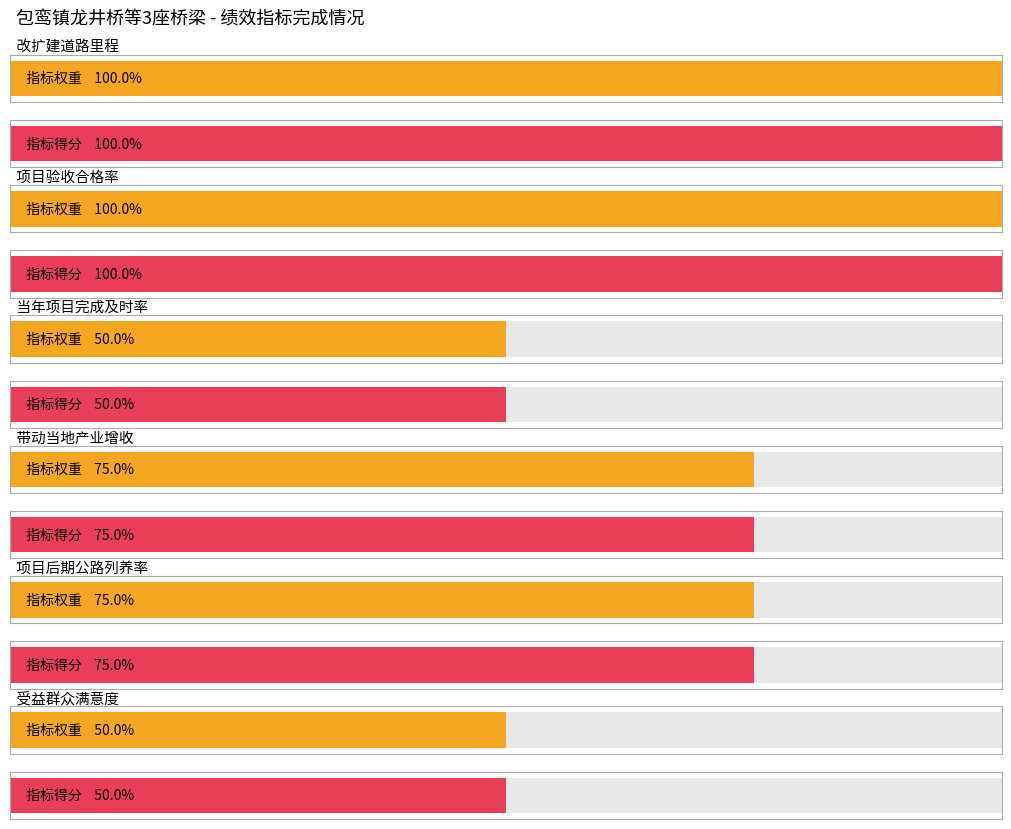

Are the bars grouped side by side (vs. stacked)?

Yes